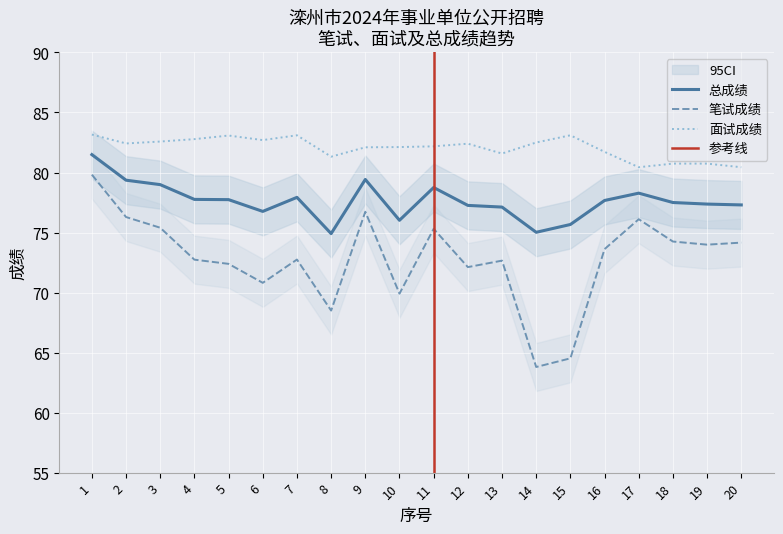

How many values in the 面试成绩 series are below 82?

7